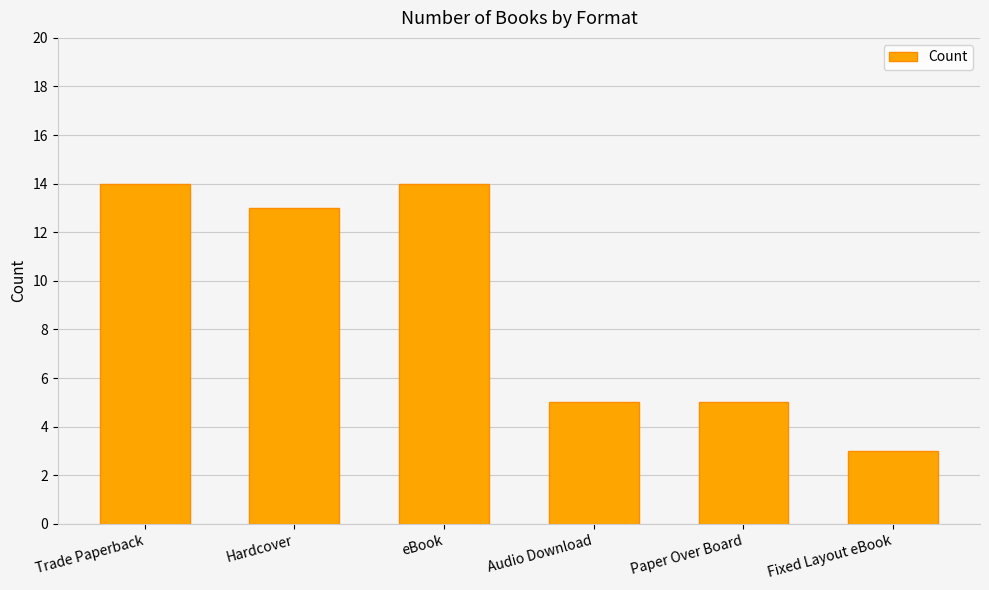

Are the bars grouped side by side (vs. stacked)?

No